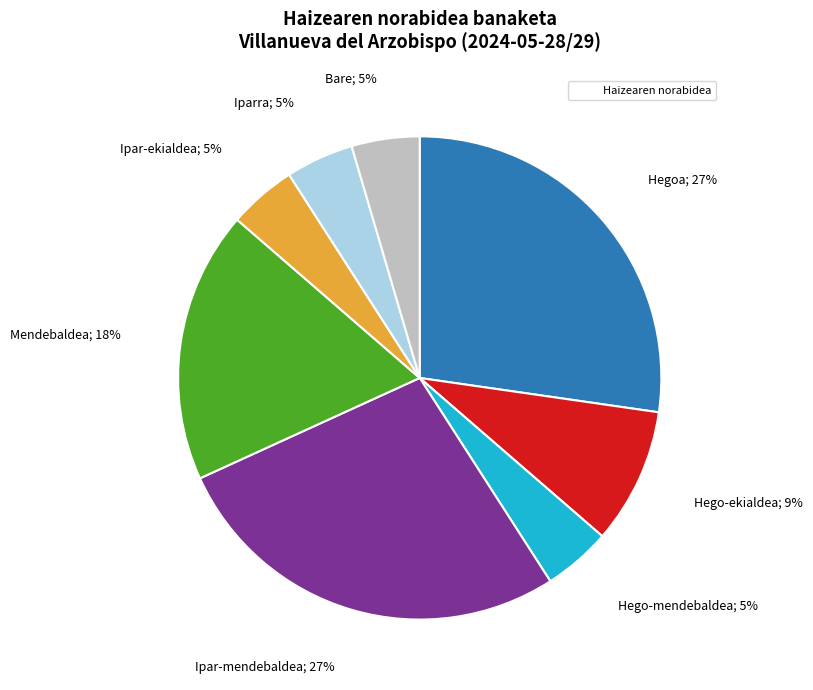

Does any single category account for the majority?

No